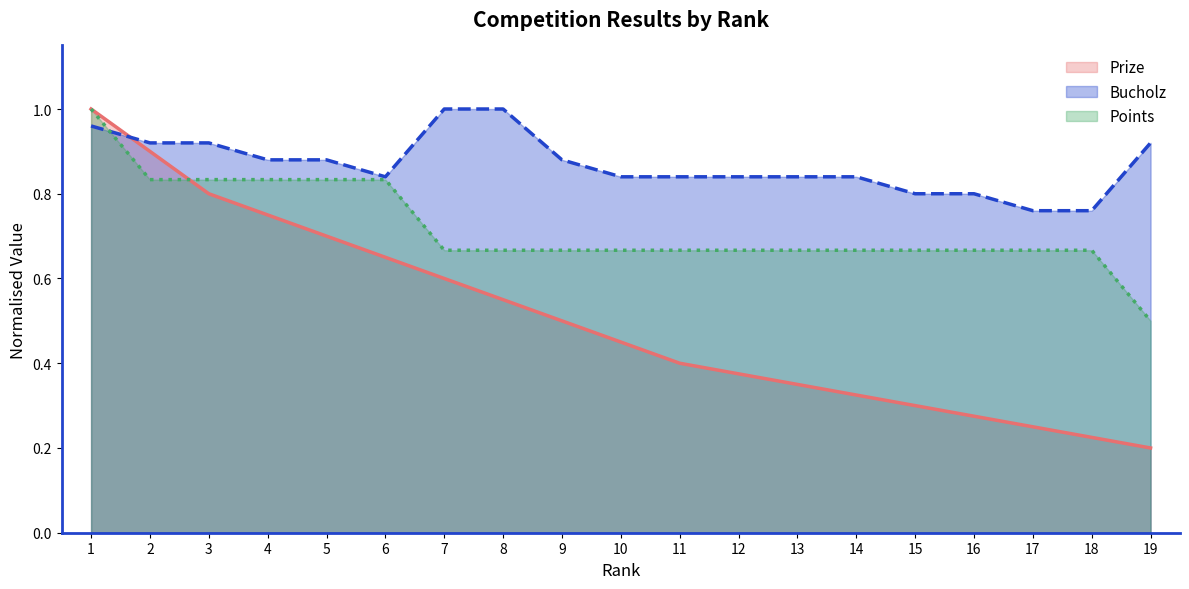

What is the greatest value displayed?

1.0